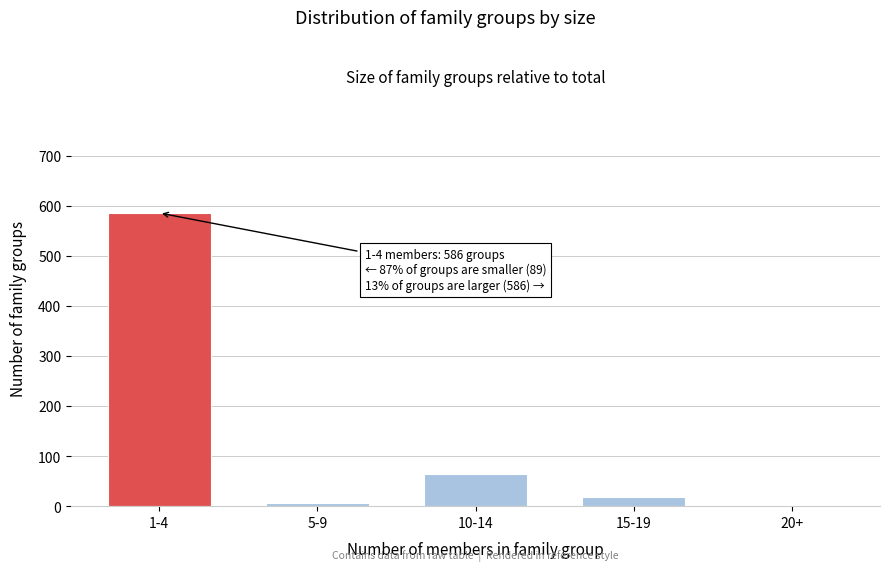

Reading right to left, list all the values displayed in this chart.

20+=0	15-19=18	10-14=65	5-9=6	1-4=586